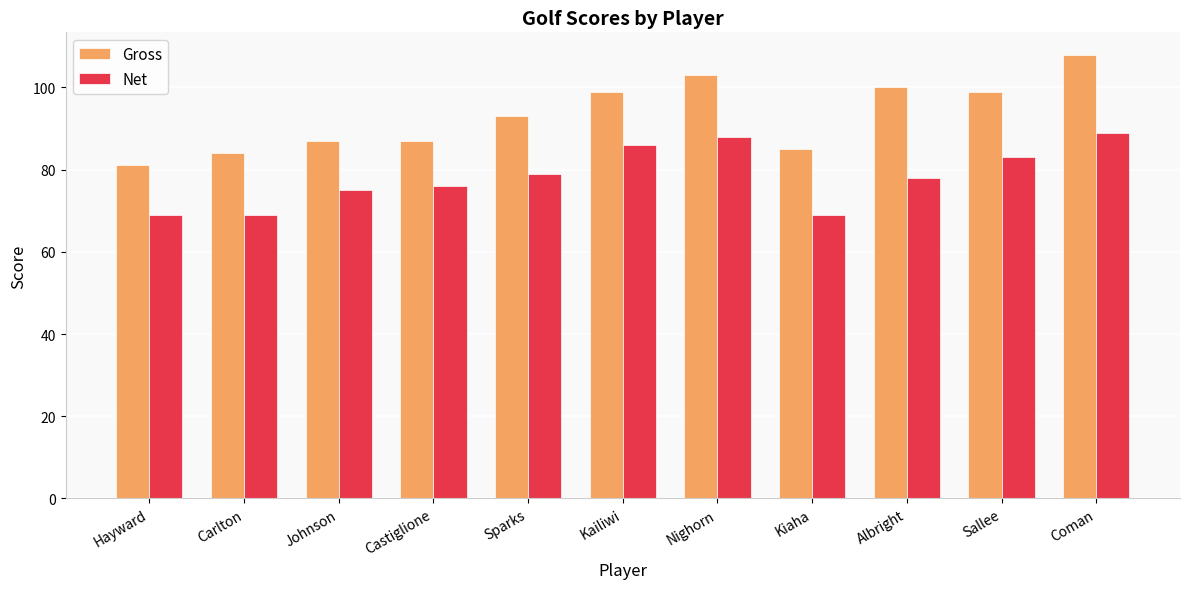

List the series in order of their peak value, highest first.

Gross, Net